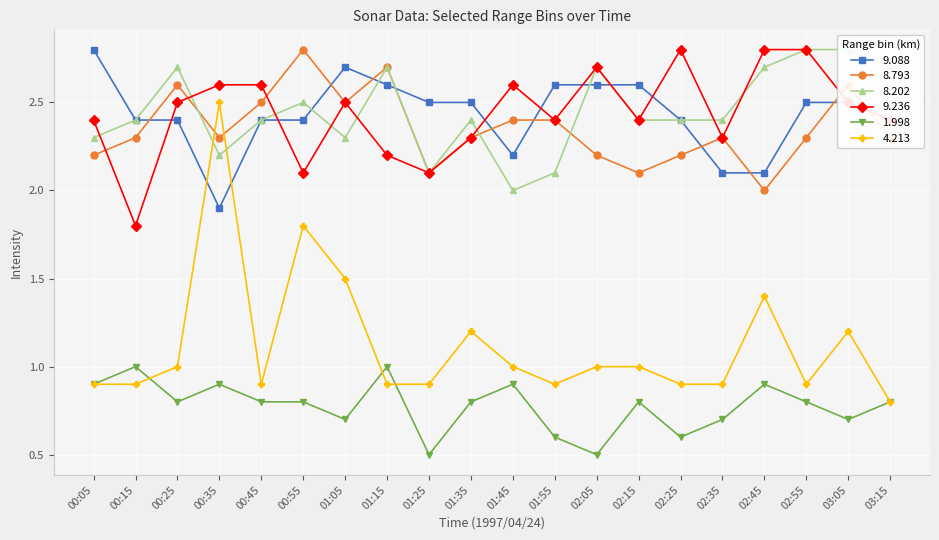

What is the minimum value shown in the chart?

0.5